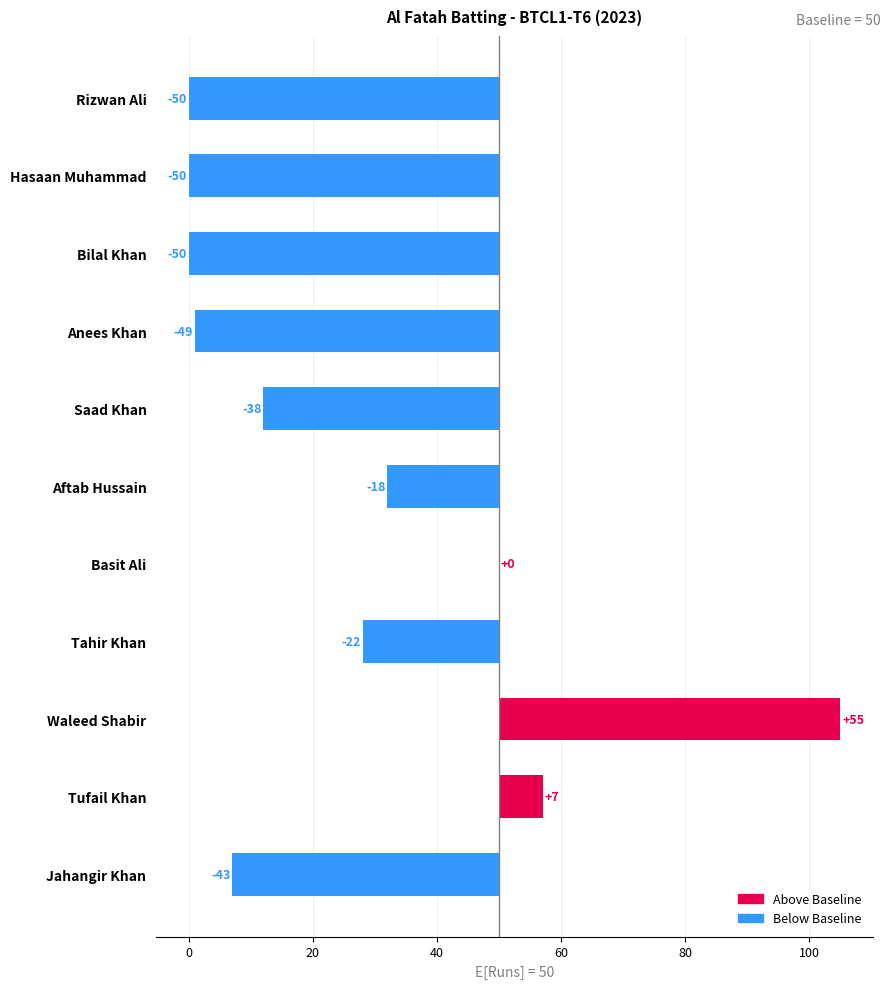

Does the chart contain stacked bars?

No